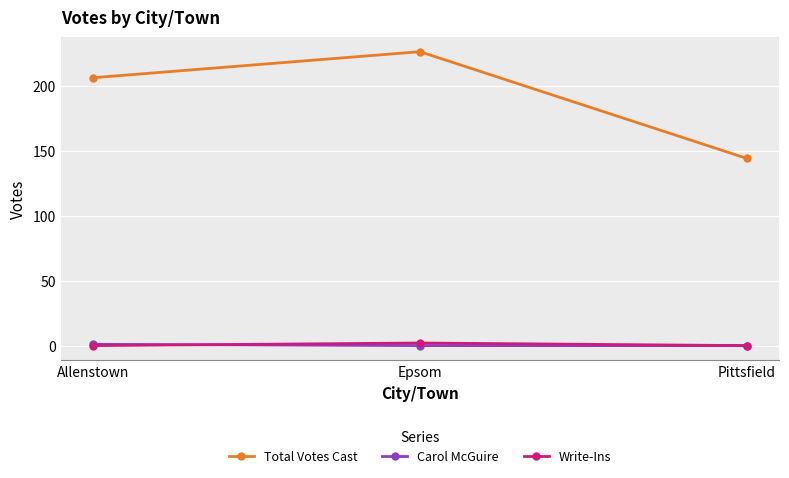

True or false: Carol McGuire has a value of 0 at Epsom.

True